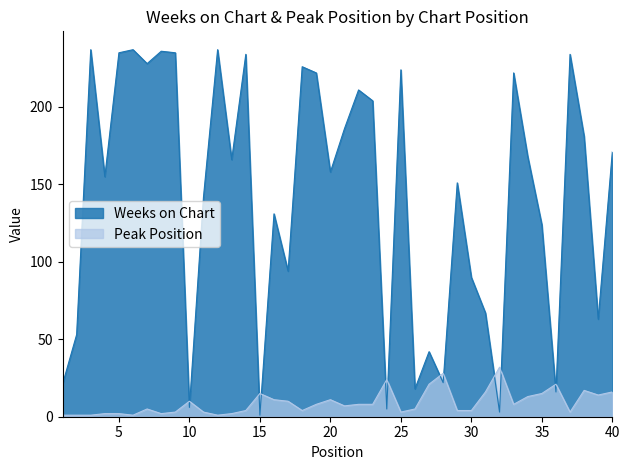

Reading right to left, what are all the values shown in this chart?

Weeks on Chart: 171	63	181	234	16	124	168	222	3	67	90	151	22	42	18	224	5	204	211	186	158	222	226	94	131	1	234	166	237	142	6	235	236	228	237	235	155	237	53	21
Peak Position: 16	14	17	3	21	15	13	8	32	16	4	4	28	21	5	3	24	8	8	7	11	8	4	10	11	15	4	2	1	3	10	3	2	5	1	2	2	1	1	1